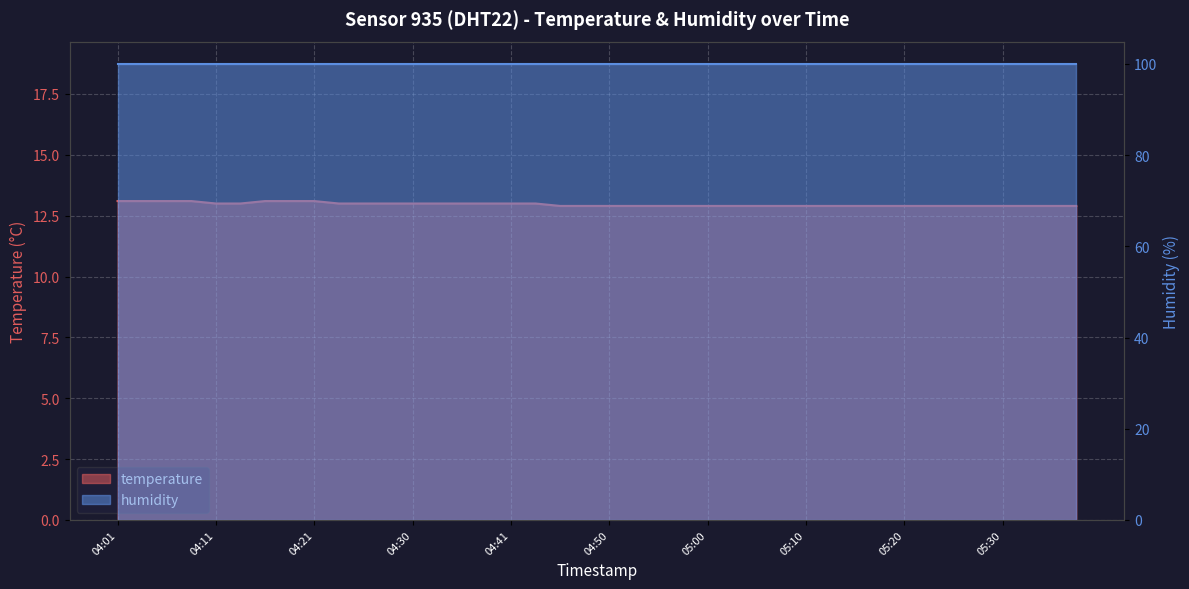

Read the value at 04:30.

13.0